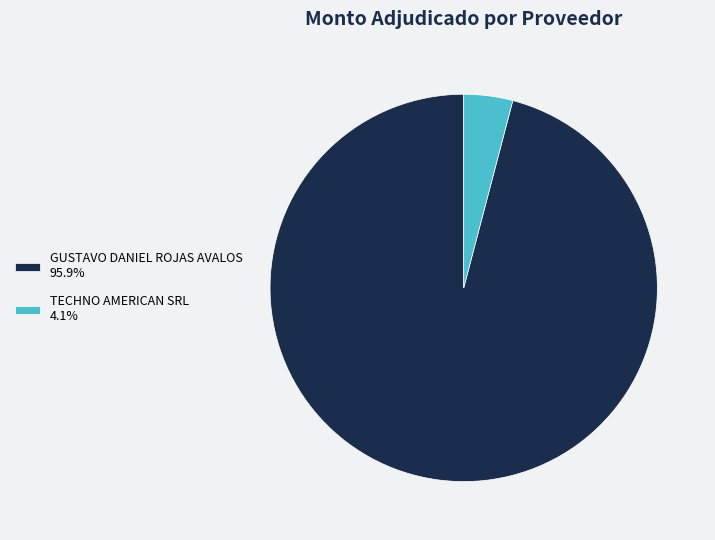

Does TECHNO AMERICAN SRL 4.1% account for over 50% of the chart?

No